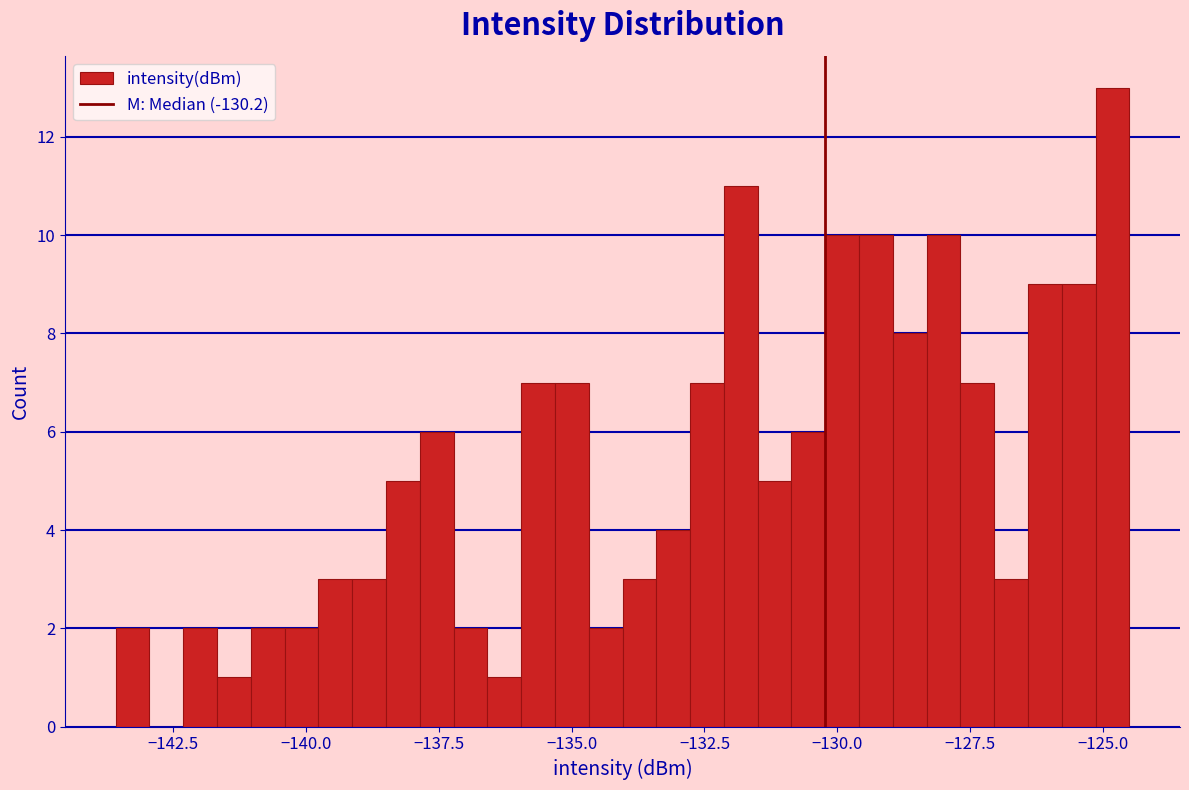

Around what value on the x-axis is the tallest bar? Give the approximate position of its centre, as read against the axis.

-125.0